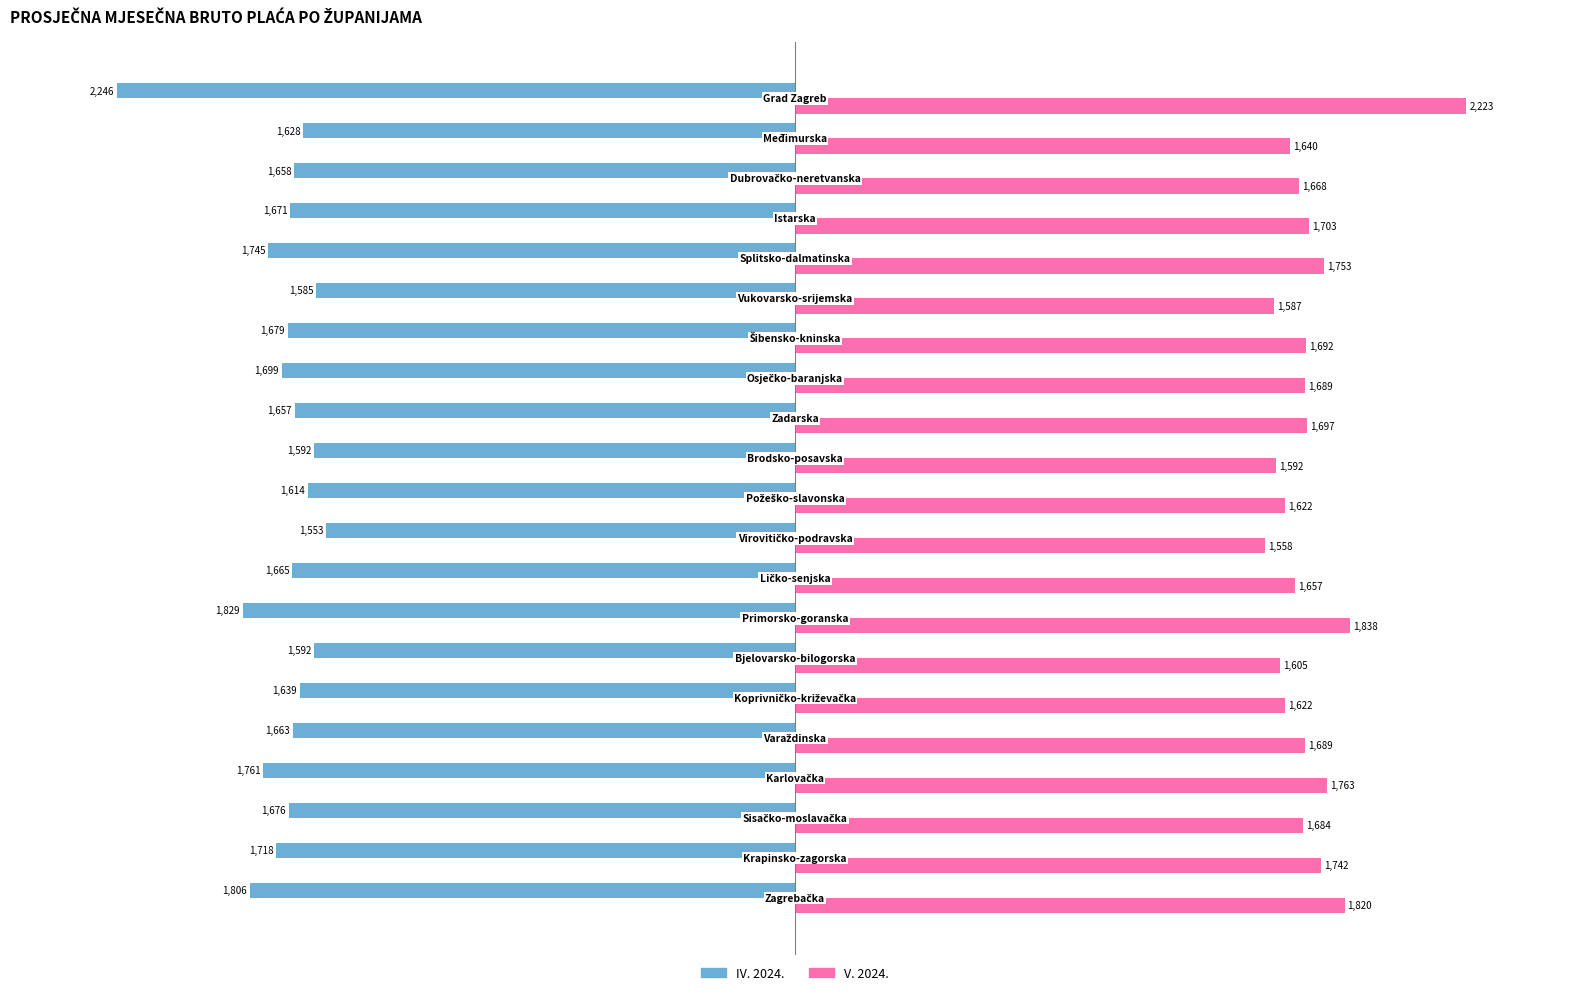

What is the minimum value for V. 2024.?

1558